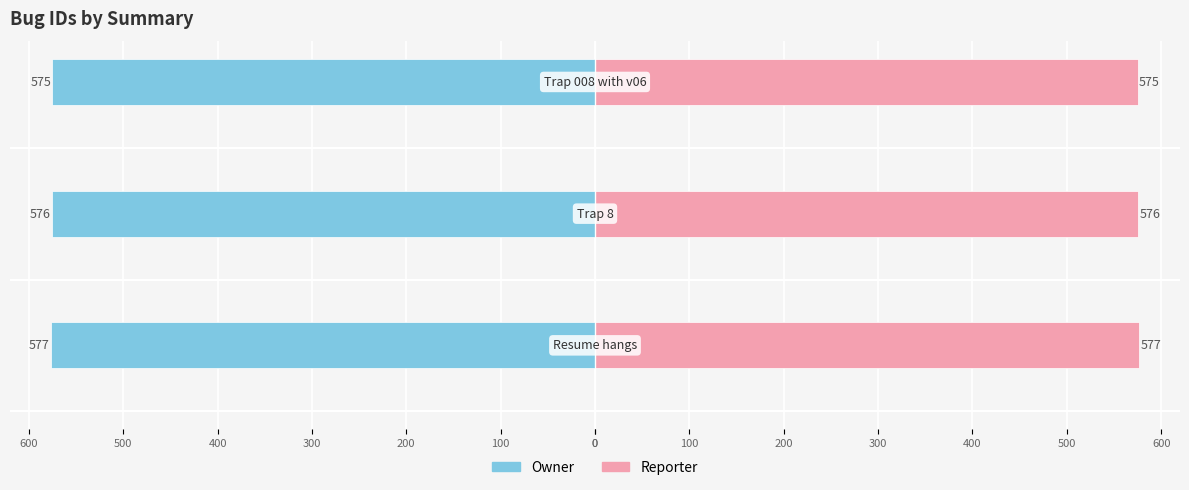

What is the maximum value shown in the chart?

577